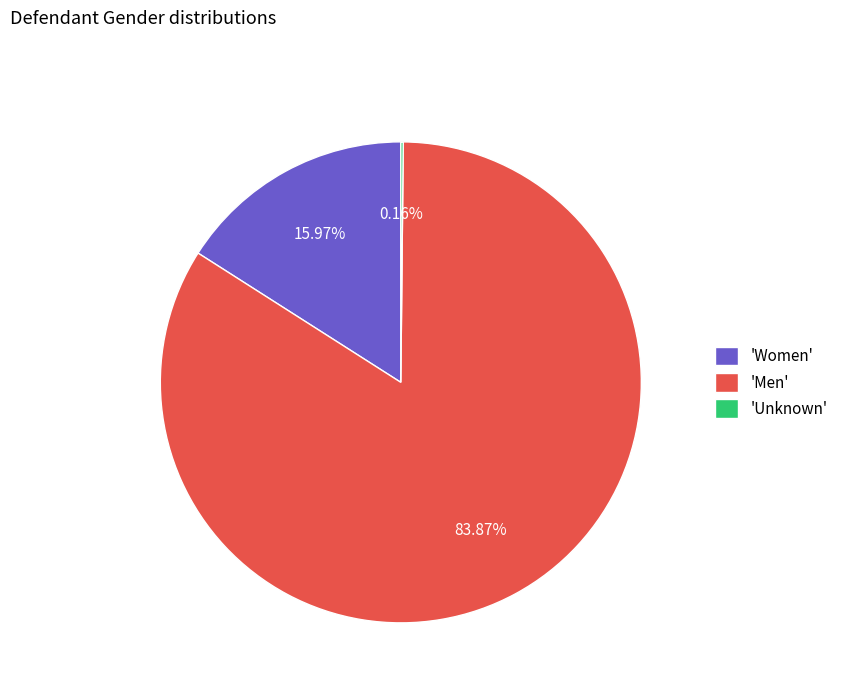

Which has a higher value, 'Men' or 'Women'?

'Men'